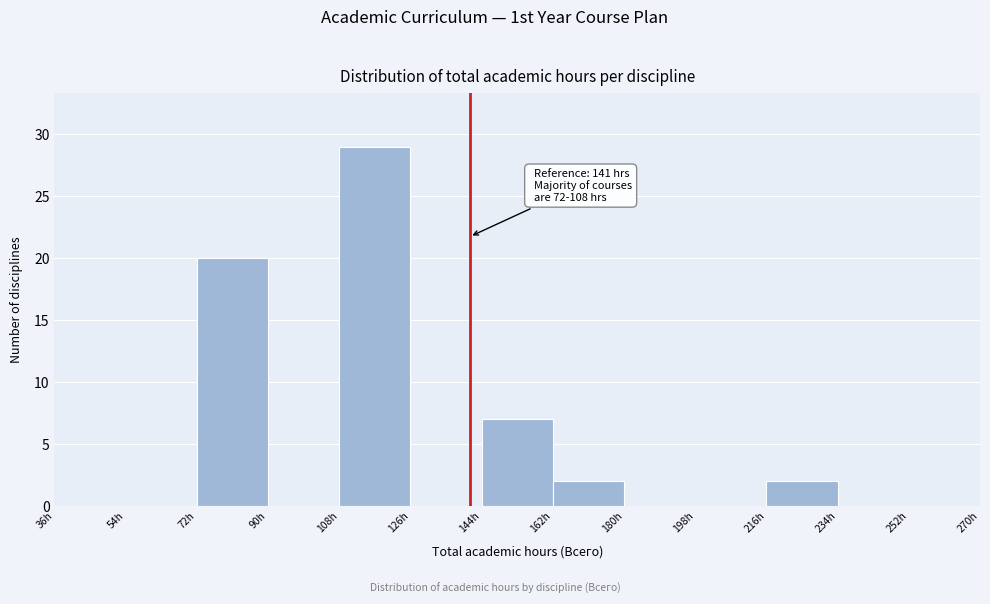

Which range on the x-axis has the tallest bar?

108 to 126